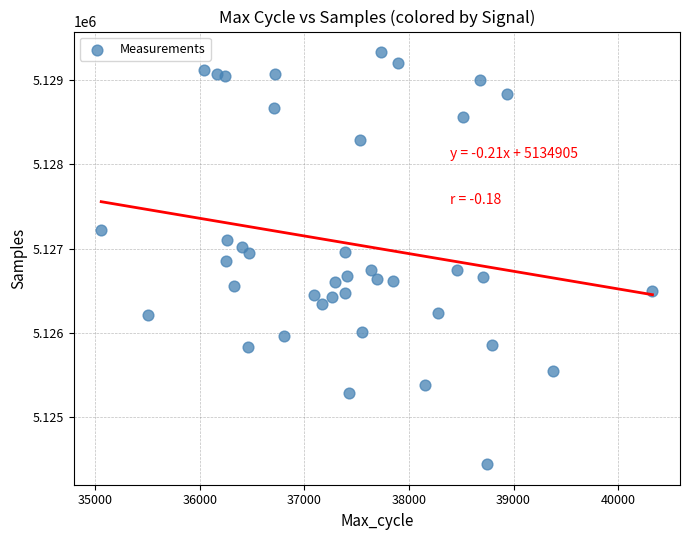

What is the range of X values (max minus min)?

5273